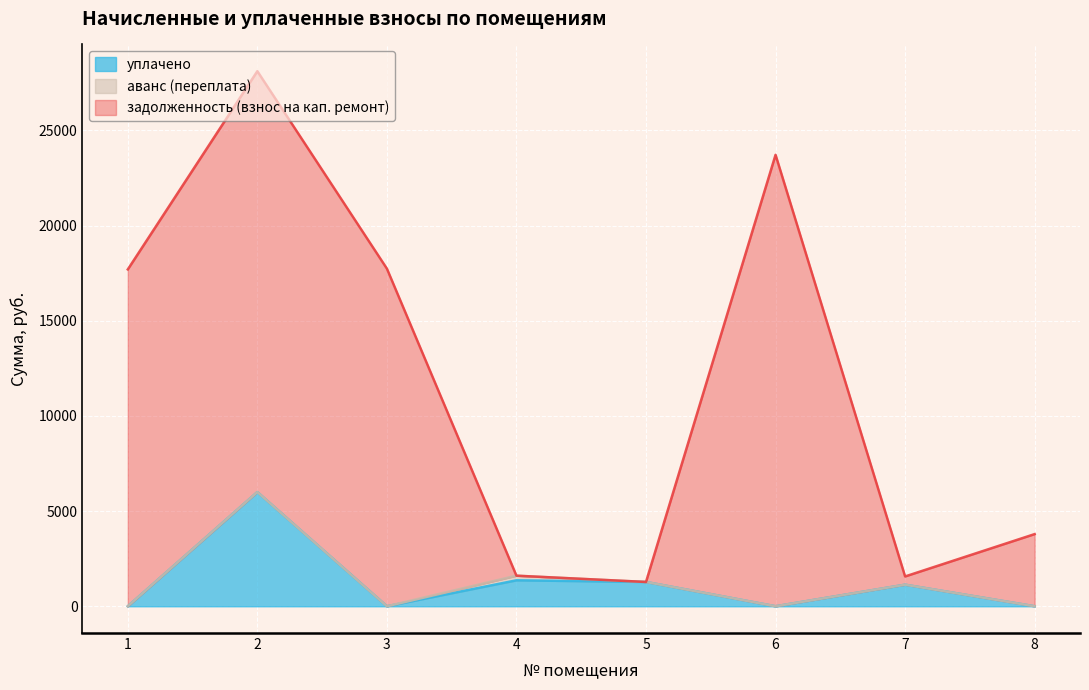

How many data points does each series have?

8